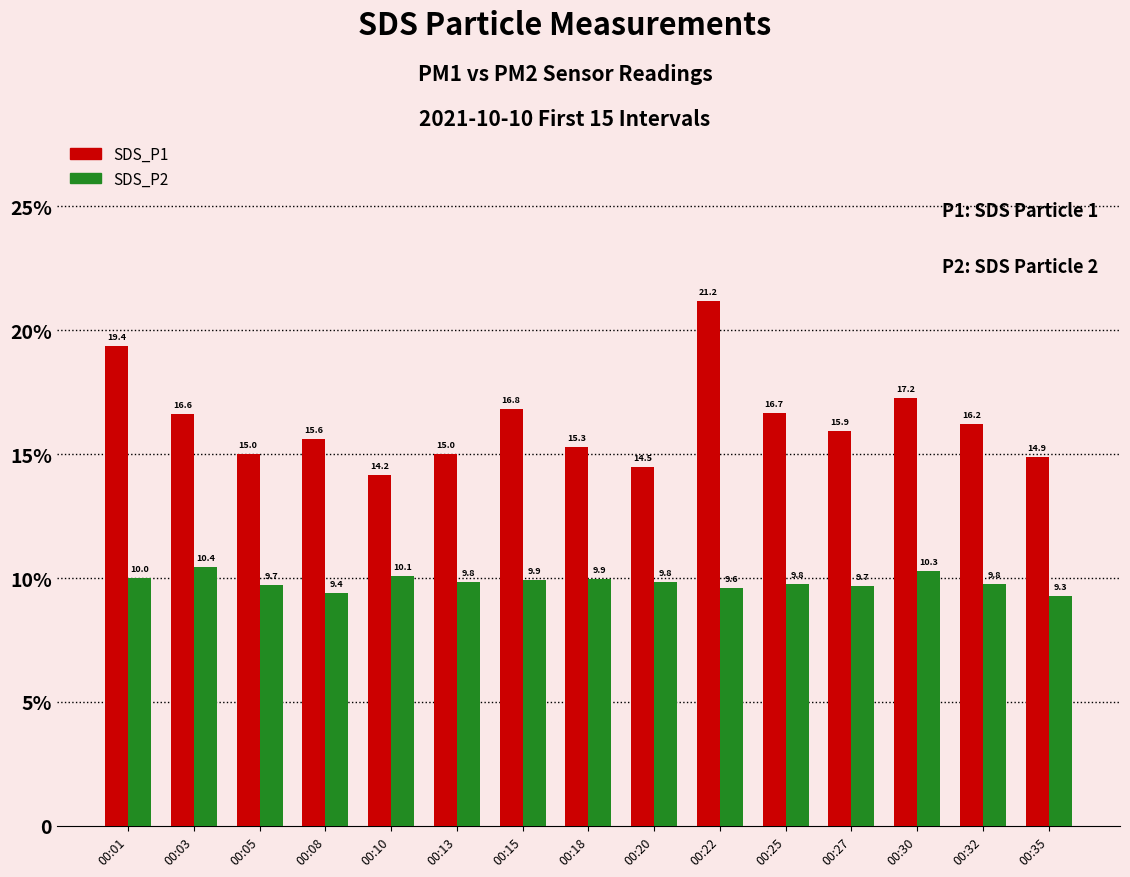

Which series has the widest spread of values?

SDS_P1